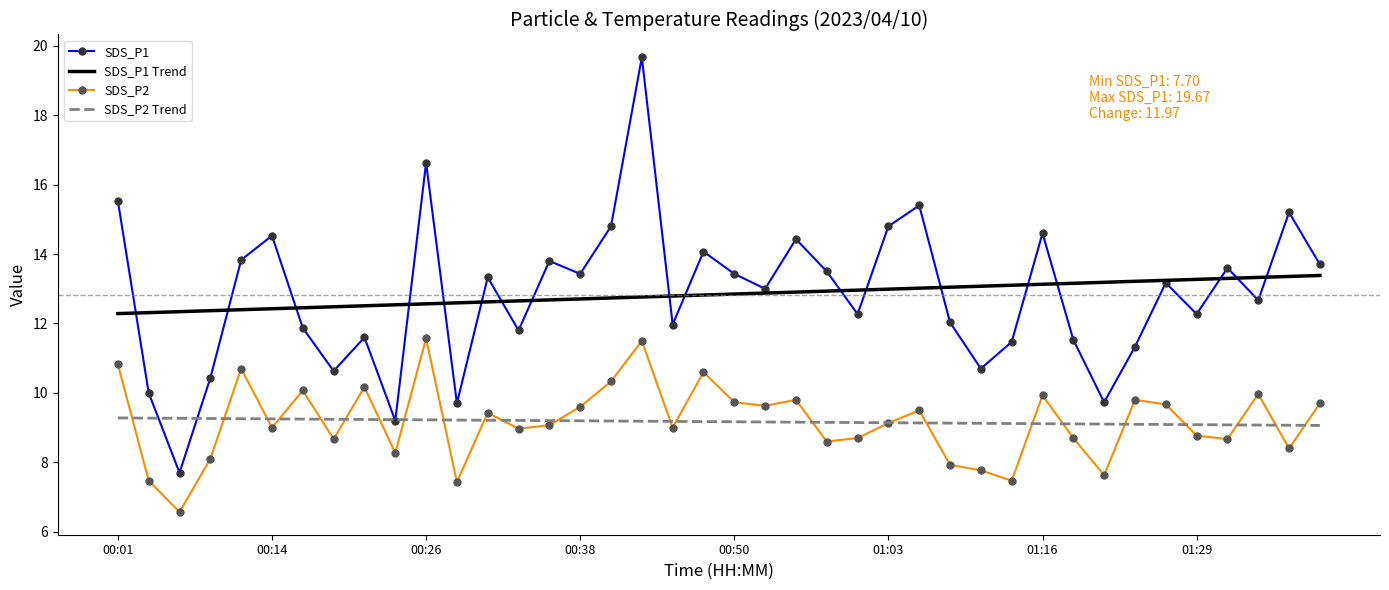

Which series has the largest range (max minus min)?

SDS_P1